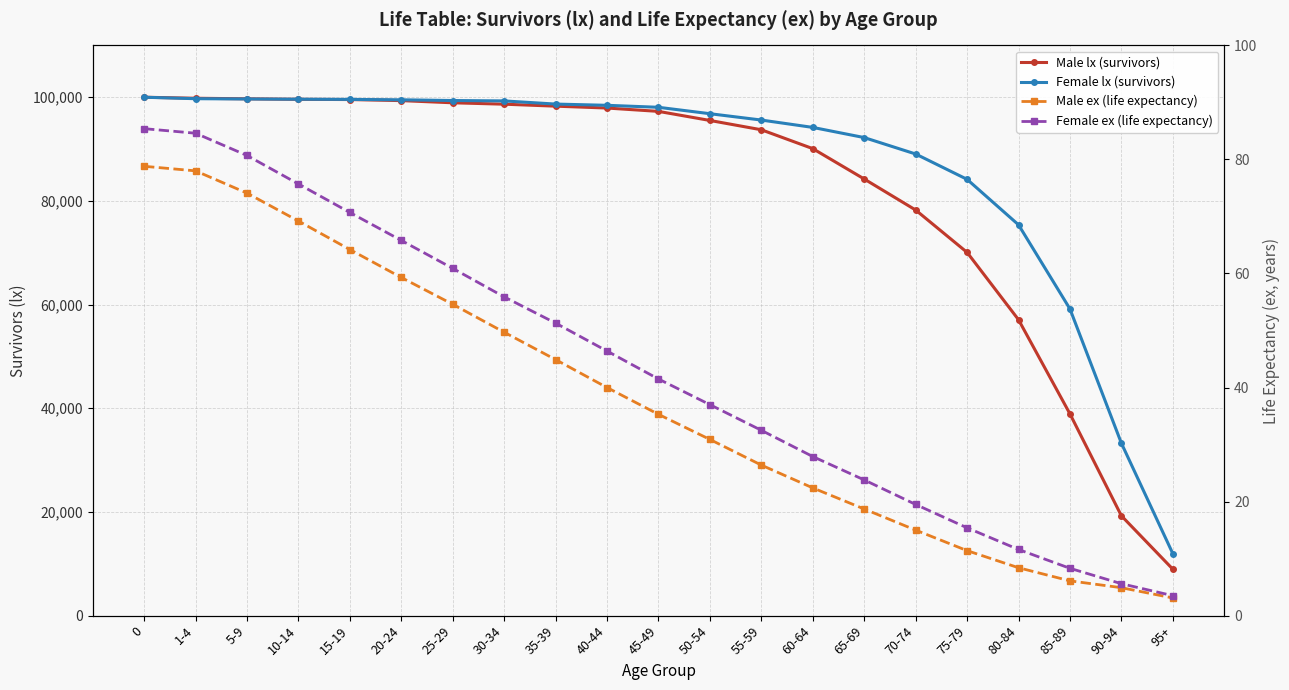

Reading left to right, extract all data points from this chart.

Male lx (survivors): 100000.0	99805.0	99697.0	99595.0	99556.0	99349.0	98930.0	98659.0	98279.0	97917.0	97272.0	95521.0	93725.0	90088.0	84231.0	78244.0	70074.0	57085.0	38925.0	19261.0	8964.0
Female lx (survivors): 100000.0	99719.0	99665.0	99619.0	99584.0	99505.0	99367.0	99291.0	98681.0	98443.0	98060.0	96823.0	95600.0	94180.0	92219.0	89050.0	84163.0	75392.0	59168.0	33264.0	11964.0
Male ex (life expectancy): 78.8	78.0	74.1	69.2	64.2	59.3	54.6	49.7	44.9	40.0	35.3	30.9	26.4	22.4	18.7	15.0	11.4	8.4	6.1	4.9	3.1
Female ex (life expectancy): 85.4	84.6	80.7	75.7	70.7	65.8	60.9	55.9	51.3	46.4	41.5	37.0	32.5	27.9	23.8	19.5	15.4	11.6	8.3	5.6	3.5